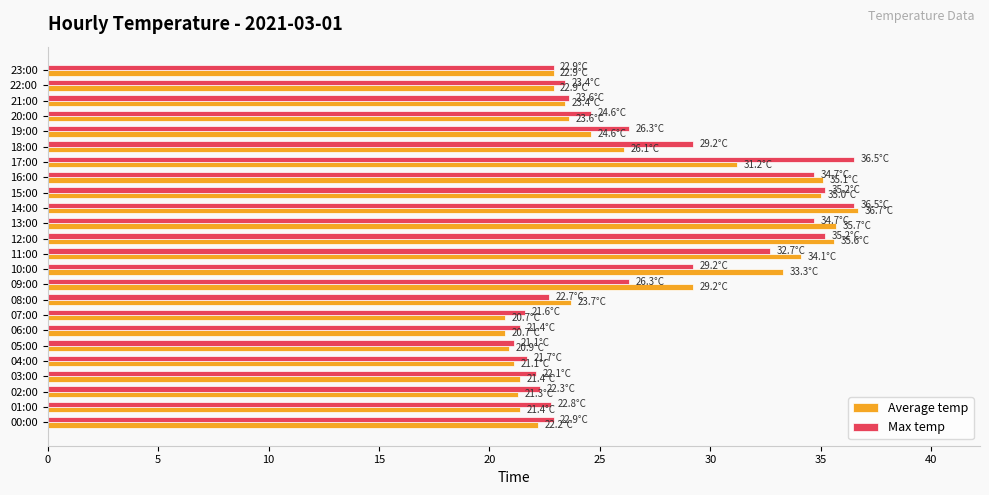

At which category is the sum across all series the highest?

14:00